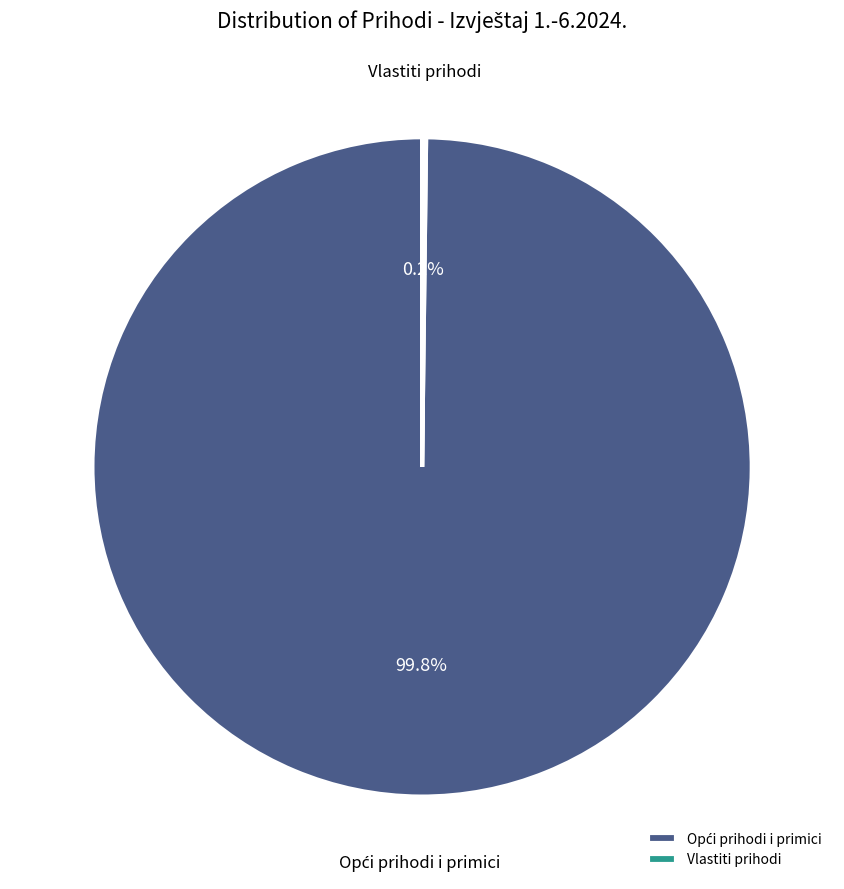

Is there a majority slice in this chart?

Yes